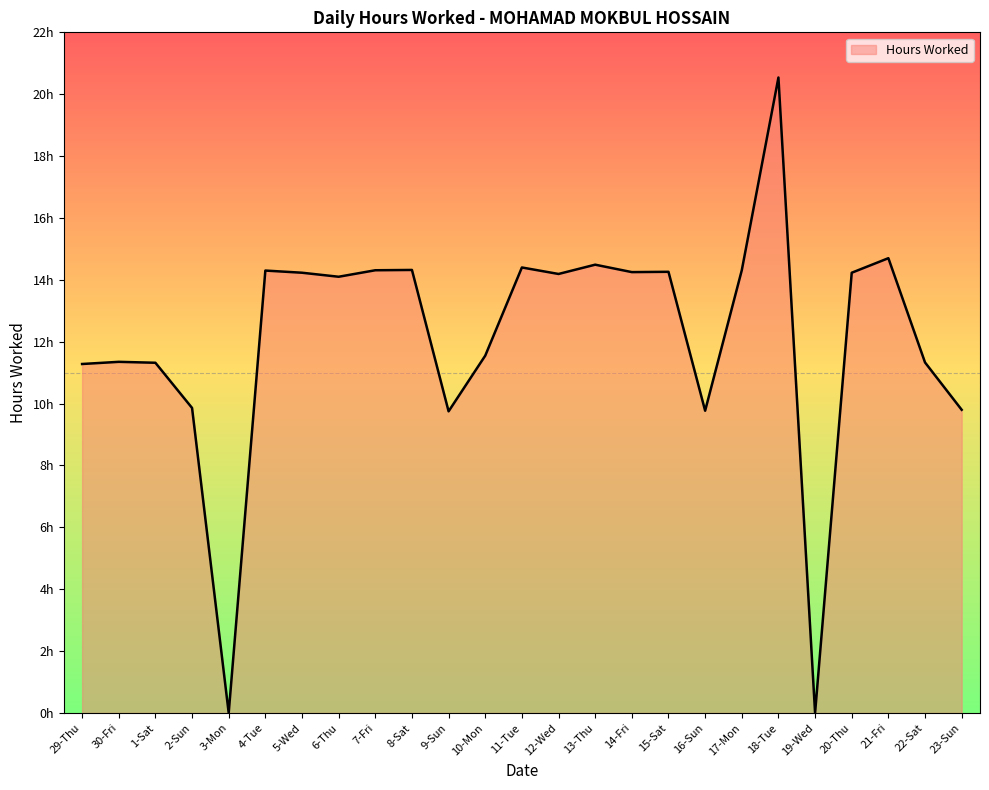

Does the chart display data point markers on the line(s)?

No